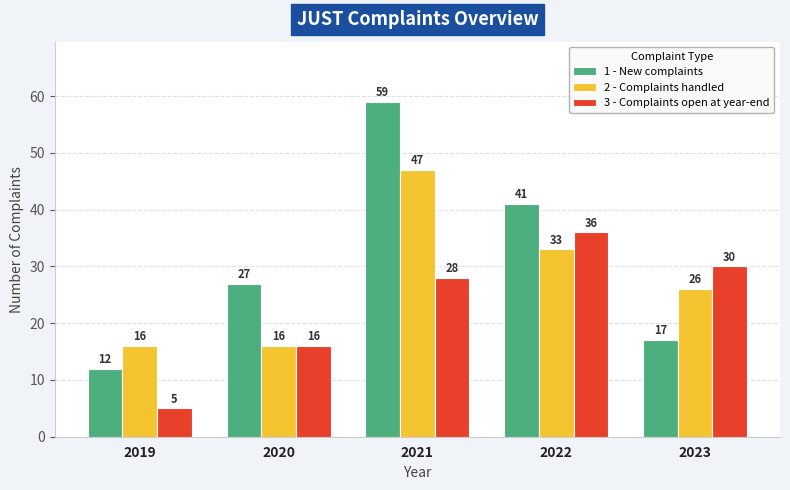

Reading left to right, list all the values displayed in this chart.

1 - New complaints: 2019=12	2020=27	2021=59	2022=41	2023=17
2 - Complaints handled: 2019=16	2020=16	2021=47	2022=33	2023=26
3 - Complaints open at year-end: 2019=5	2020=16	2021=28	2022=36	2023=30